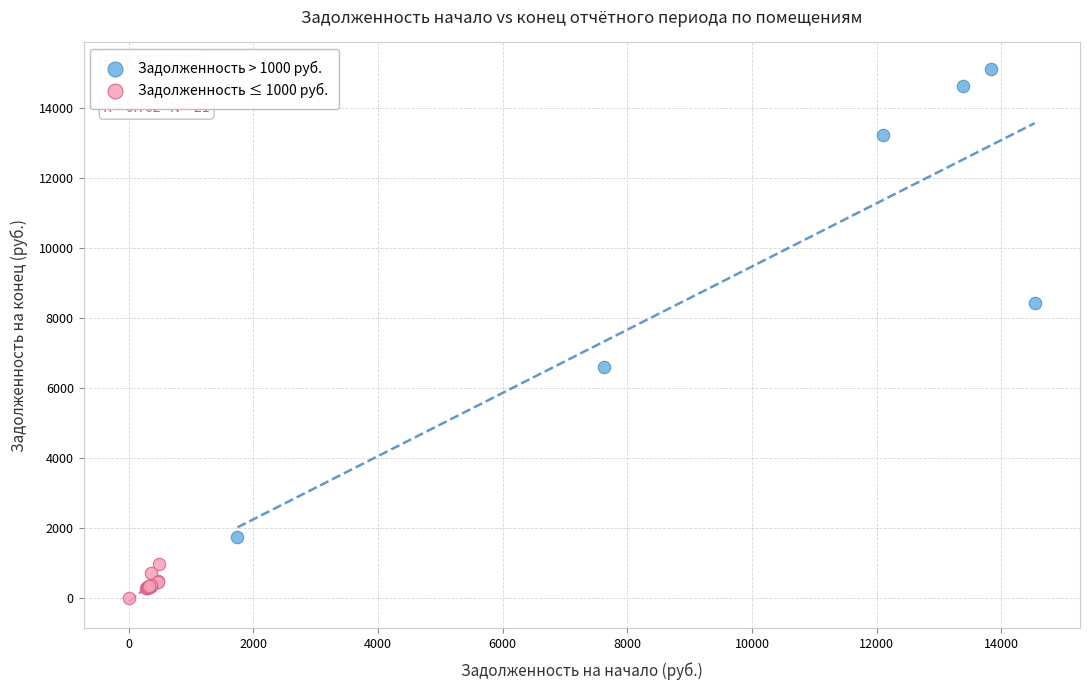

Which series reaches the minimum Y coordinate?

Задолженность ≤ 1000 руб.